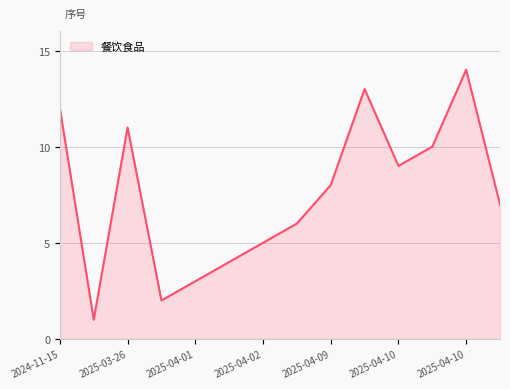

What is the greatest value displayed?

14